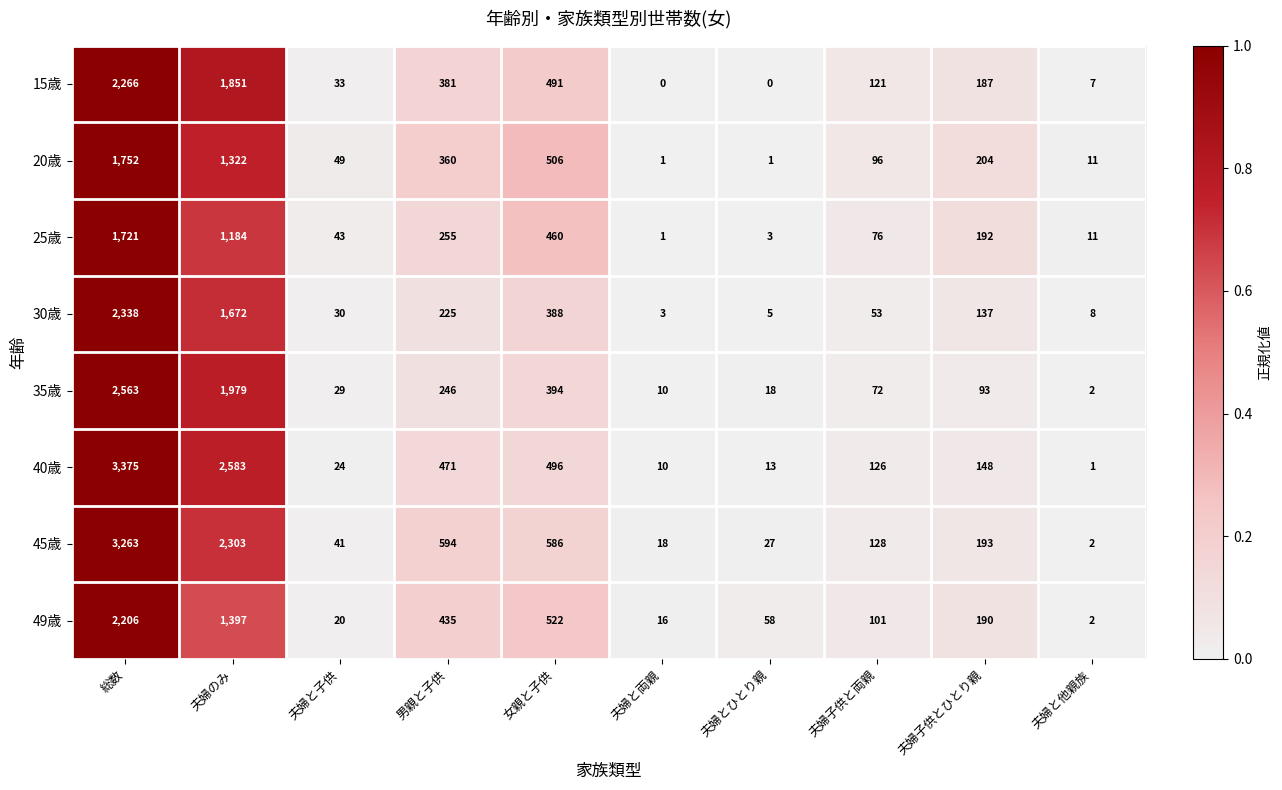

How many data points does each series have?

10